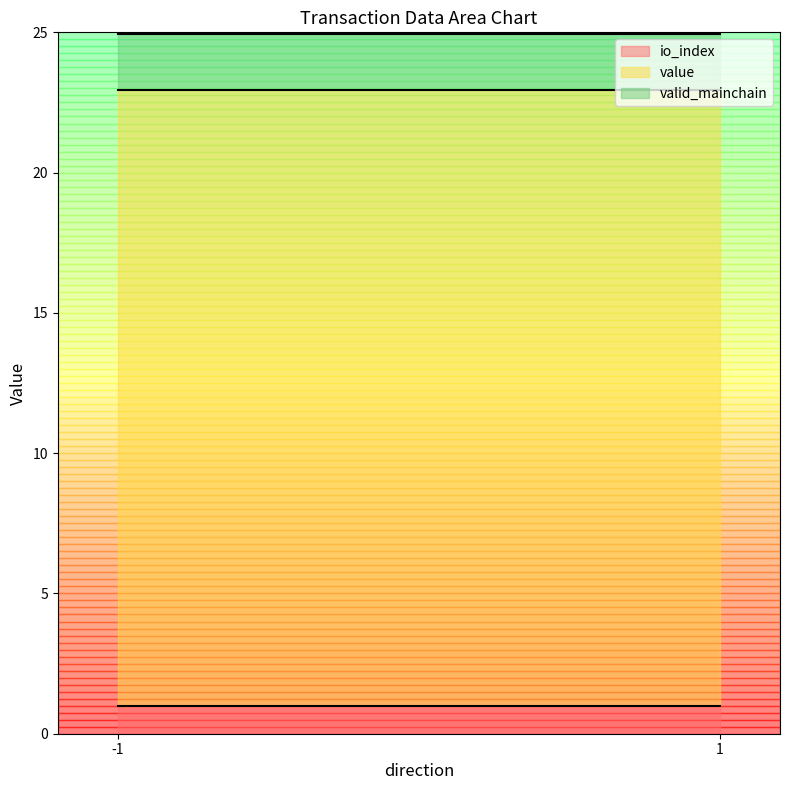

True or false: io_index and valid_mainchain cross at least once.

False